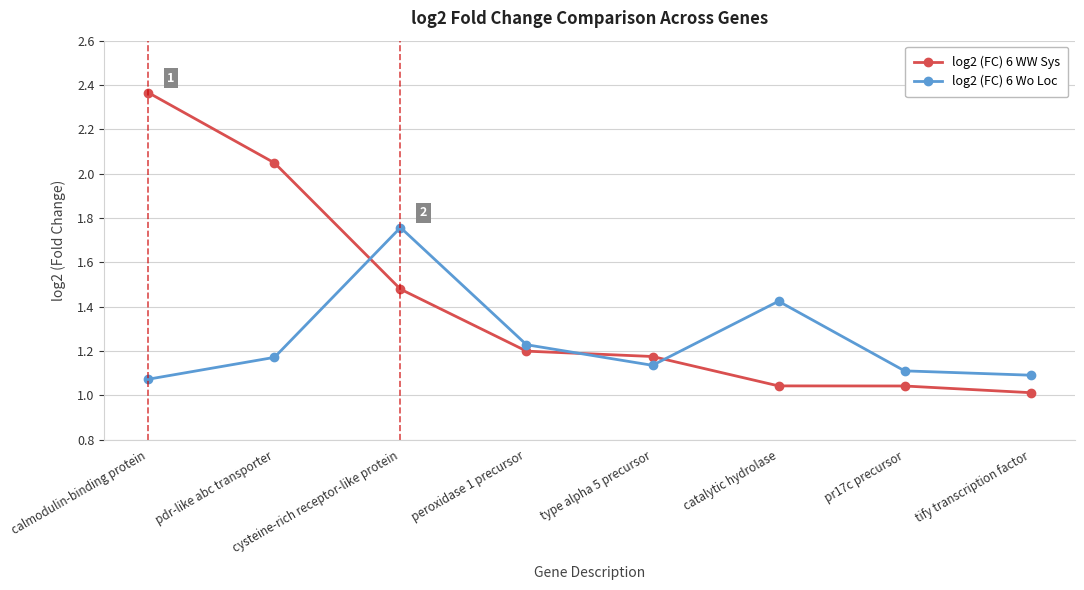

What is the spread (max minus min) of values at calmodulin-binding protein?

1.3